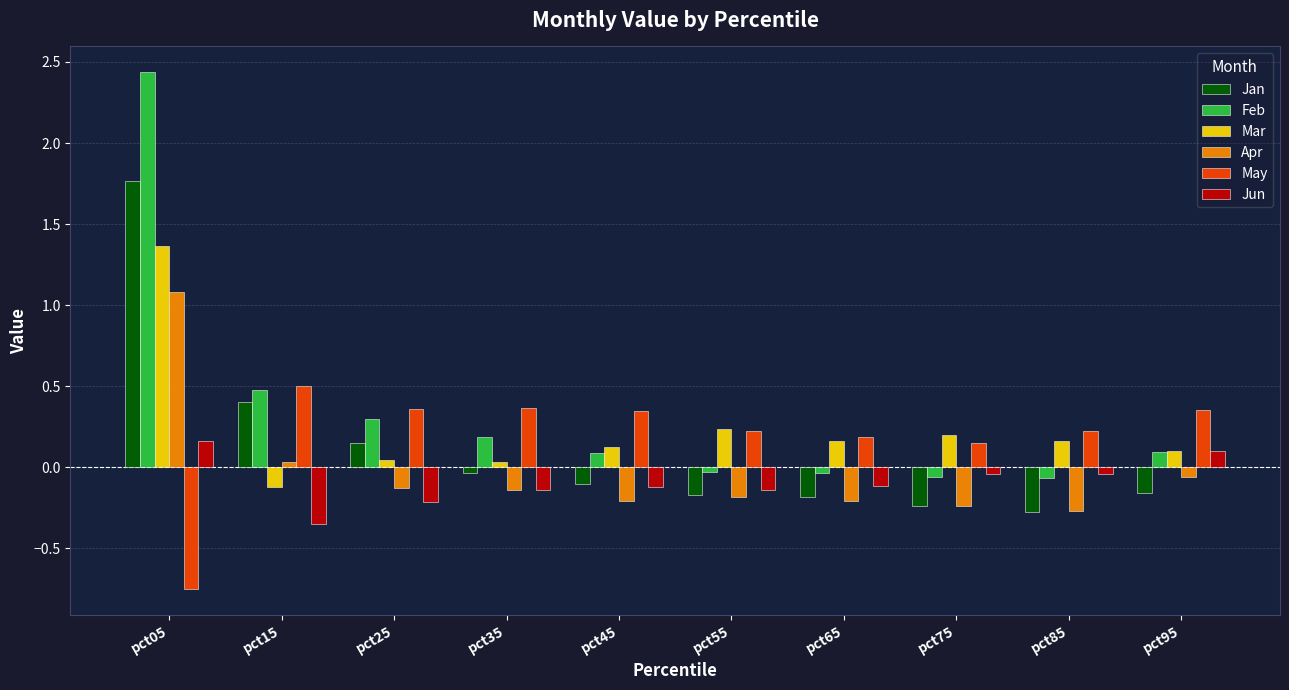

How many values in the Mar series are below 0?

1